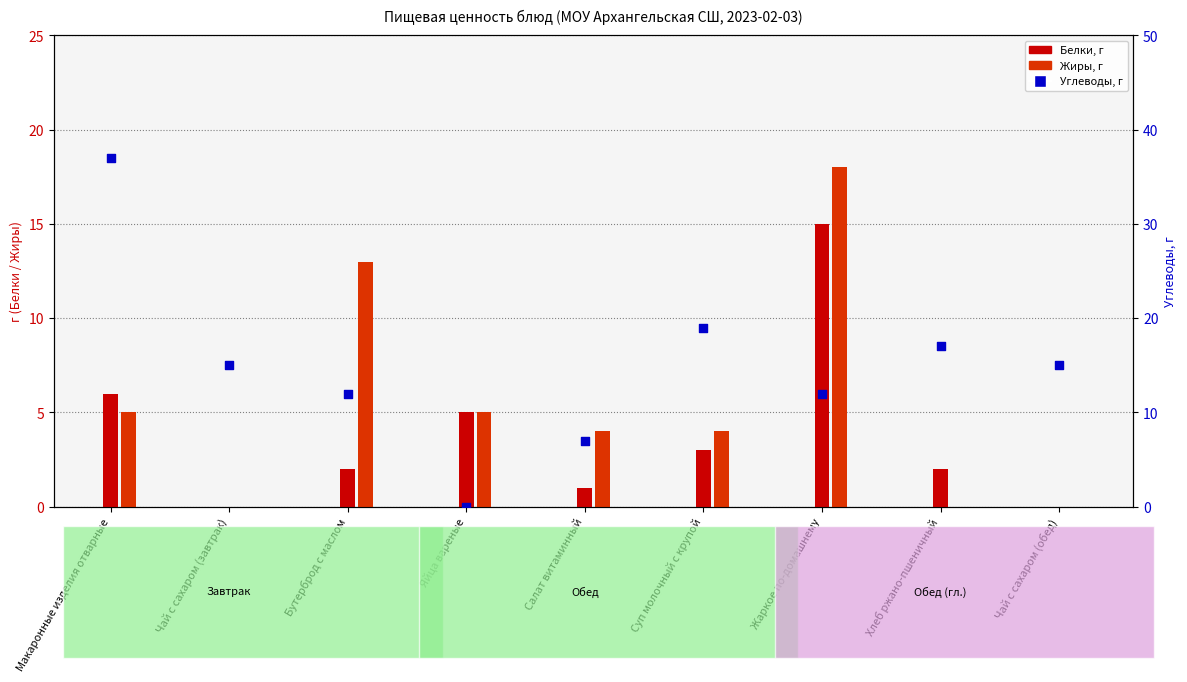

Is the value of Белки at Суп молочный с крупой greater than the value of Углеводы at Яйца вареные?

Yes